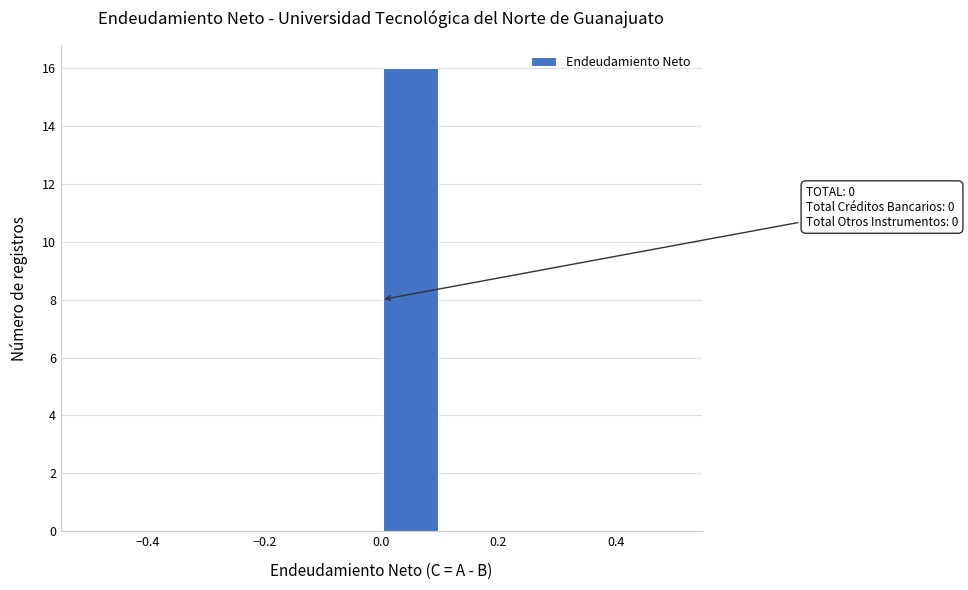

Over which range of the x-axis is the bar tallest?

0.0 to 0.1